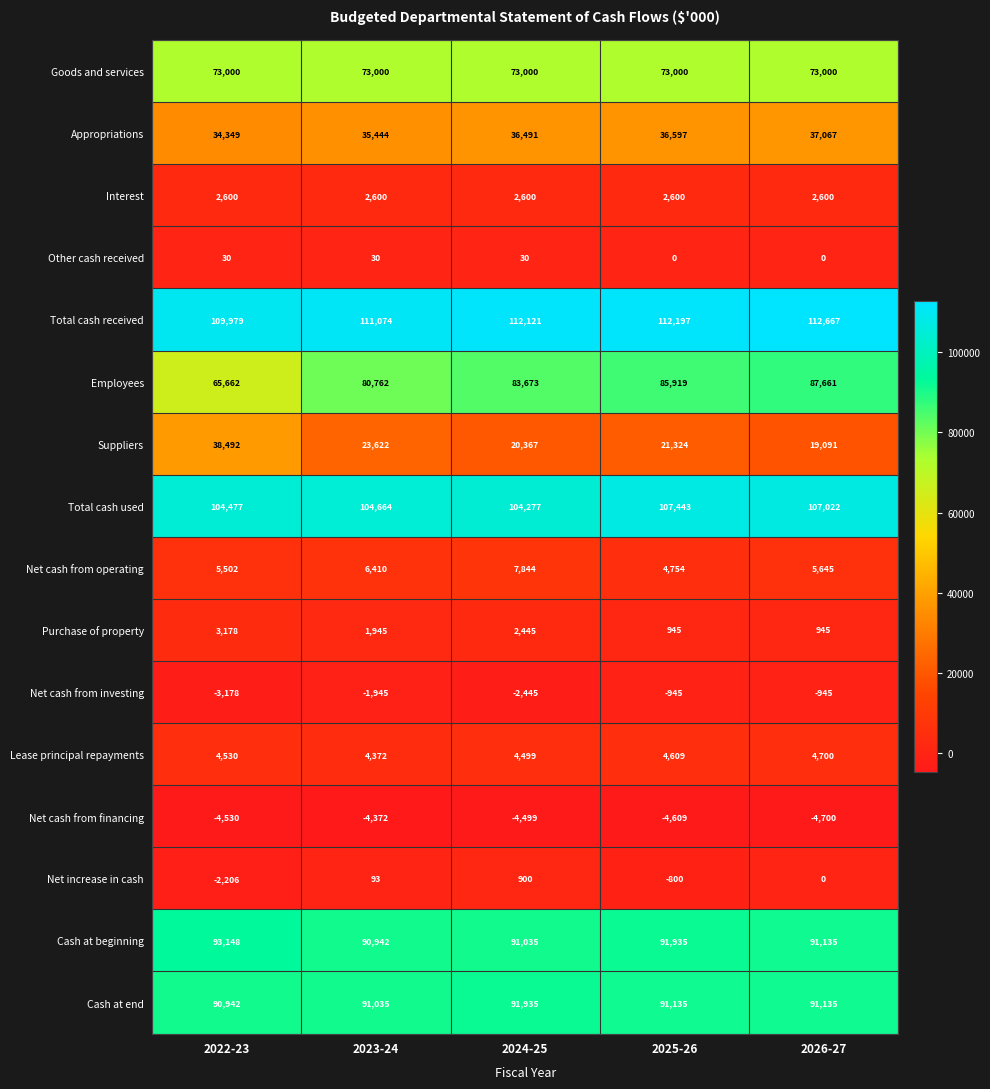

Is the value of Appropriations at 2022-23 greater than the value of Net cash from operating at 2022-23?

Yes